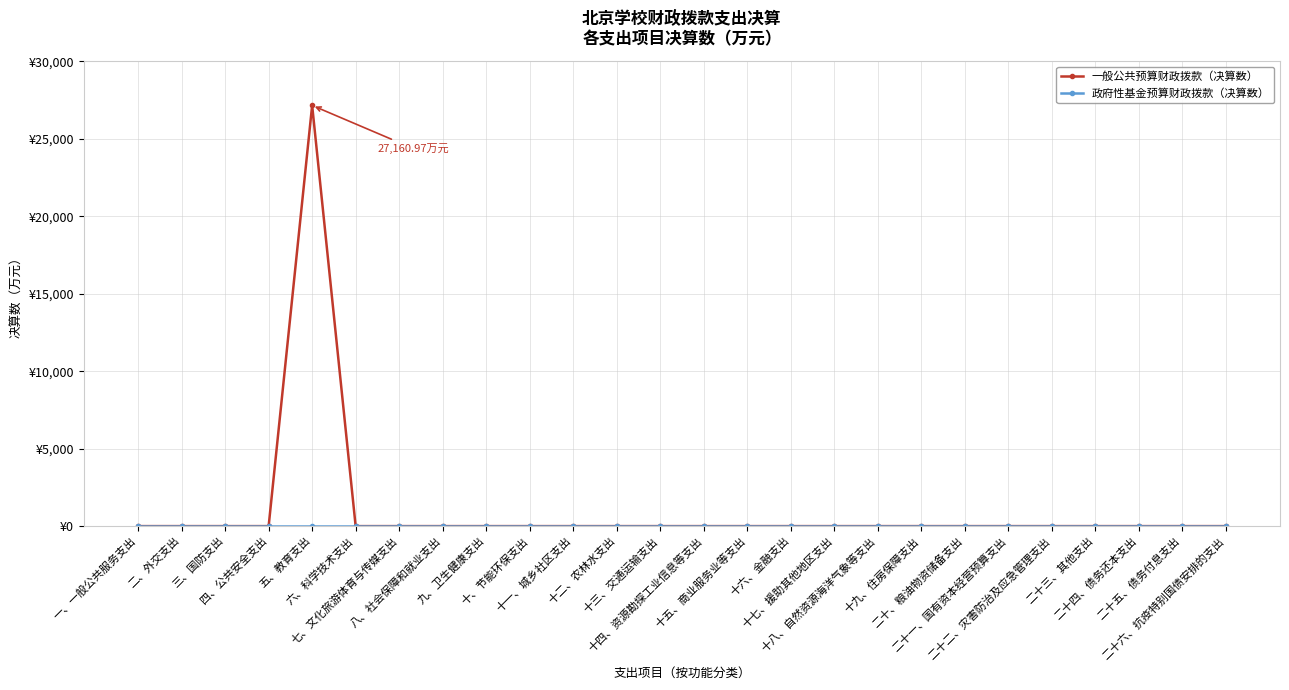

What is the difference between the maximum and minimum values in the 一般公共预算财政拨款（决算数） series?

27161.0